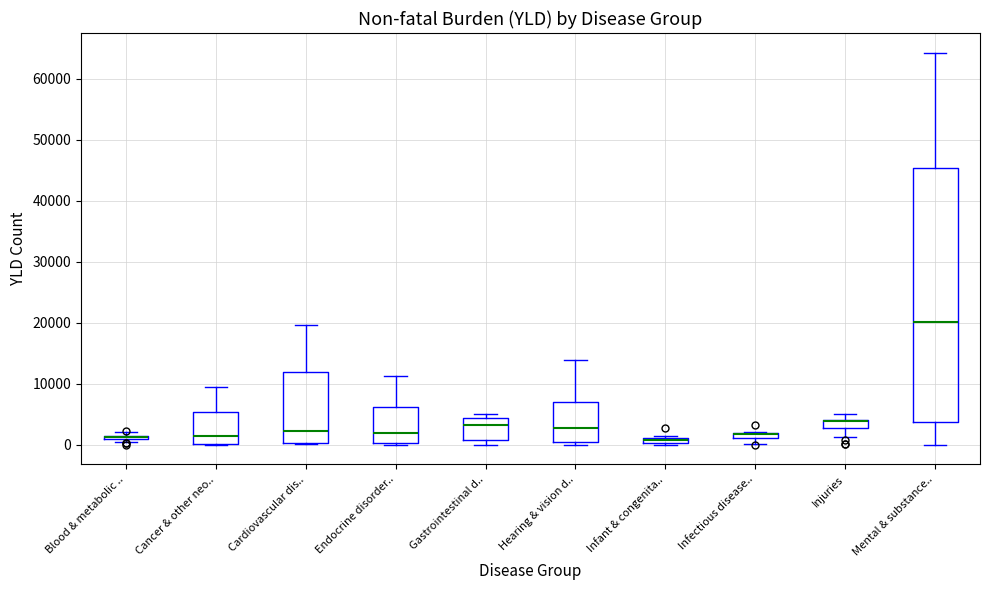

Where is the lower edge of the box for Infectious disease.. on the y-axis? The values are not printed on the chart, so give them approximately, as read against the axis.

1000